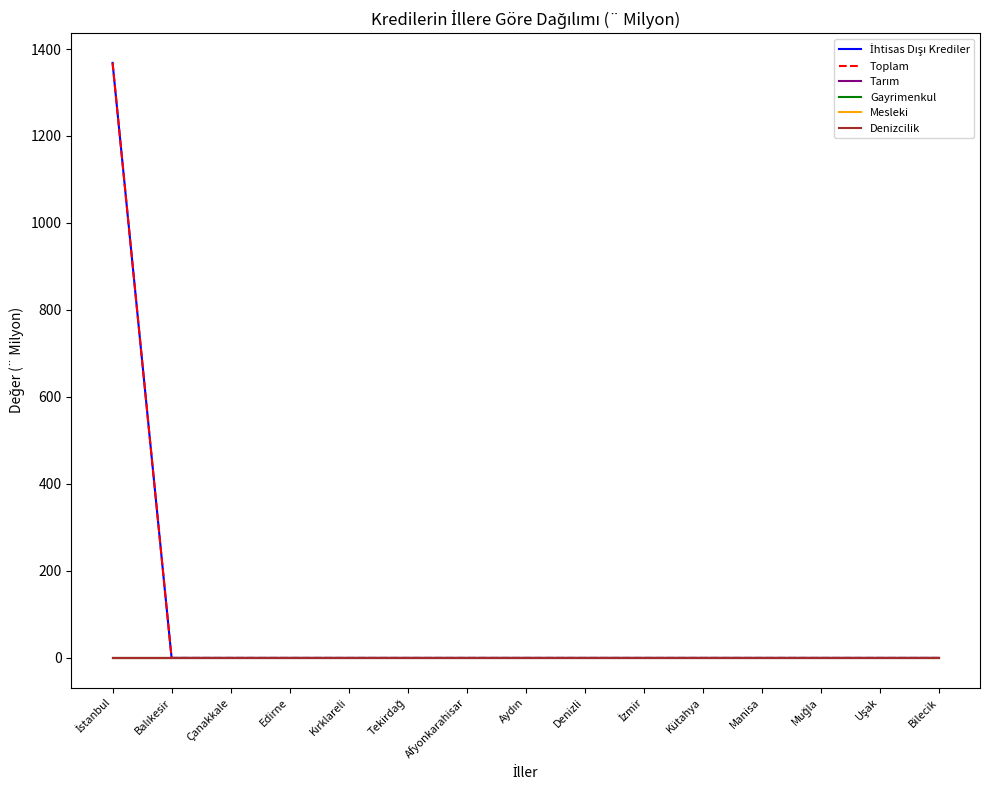

Does the chart have visible grid lines?

No